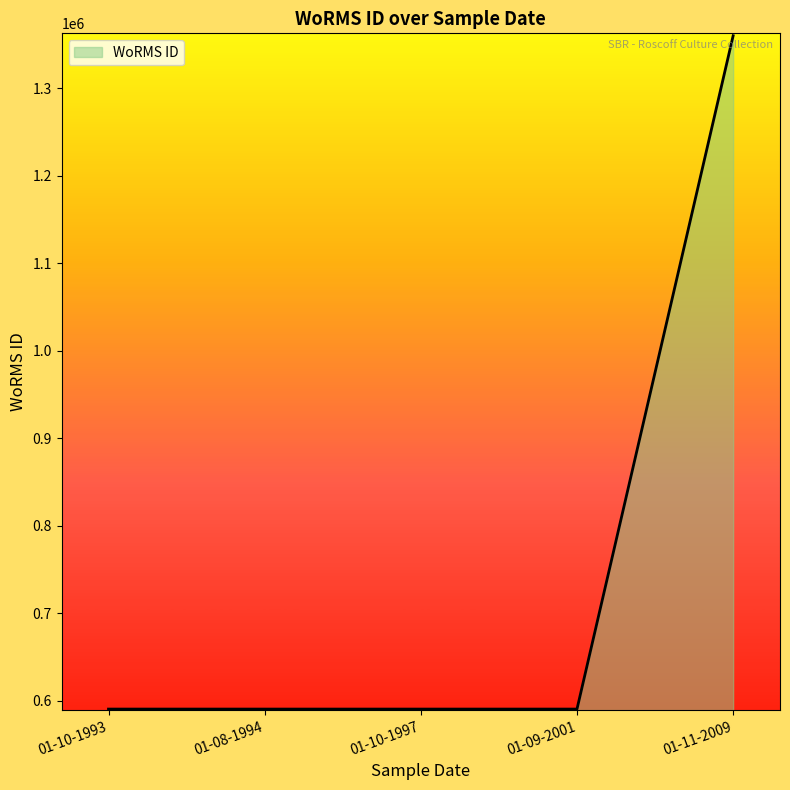

What is the change in value from 01-08-1994 to 01-11-2009?

+769334